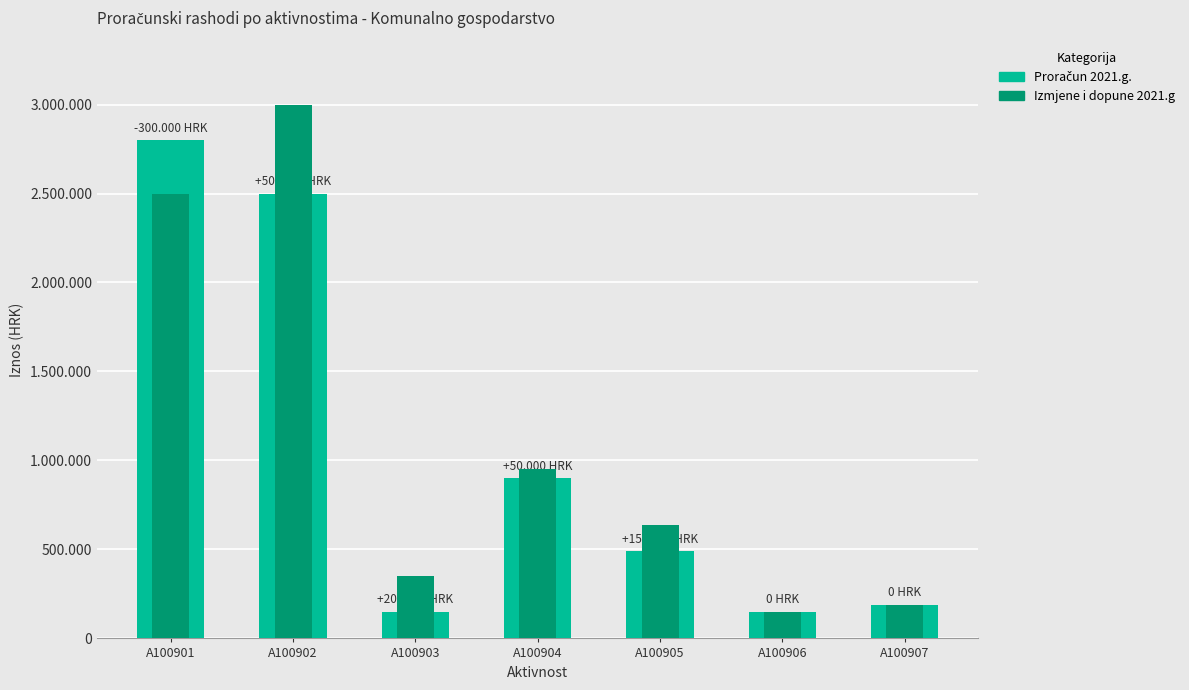

What is the greatest value displayed?

3000000